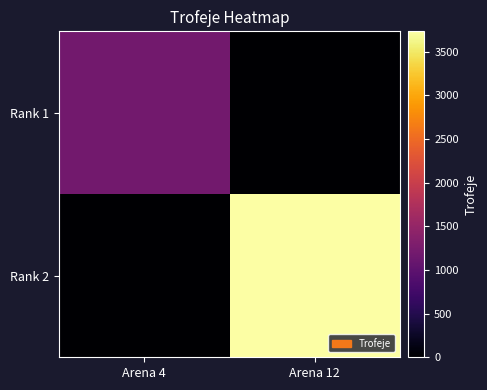

At which category does the chart reach its minimum across all series?

Arena 12